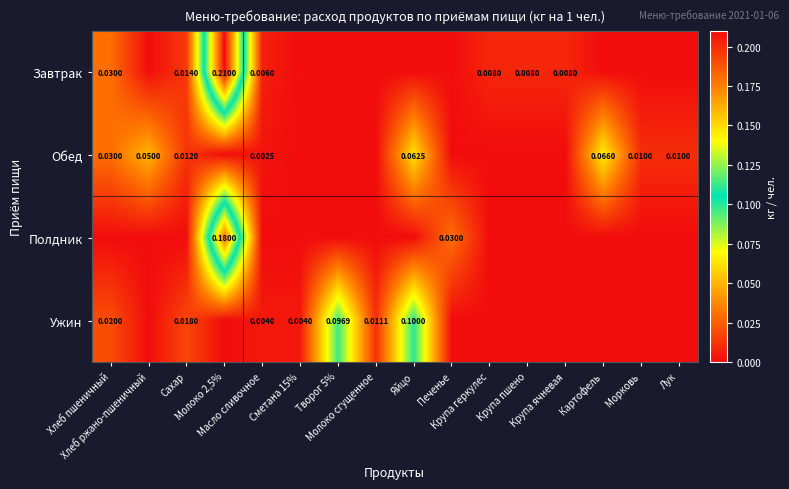

The Завтрак series shows 0.0 at Сахар. True or false?

True